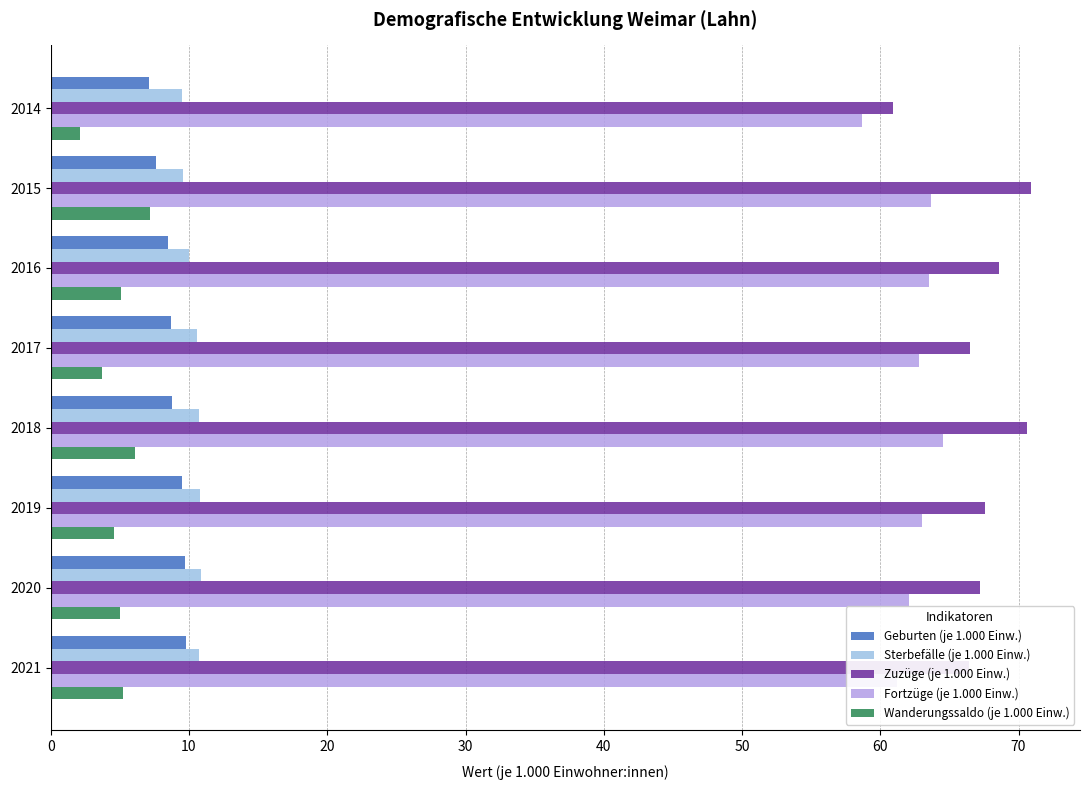

Which series has the largest total across all categories?

Zuzüge (je 1.000 Einw.)